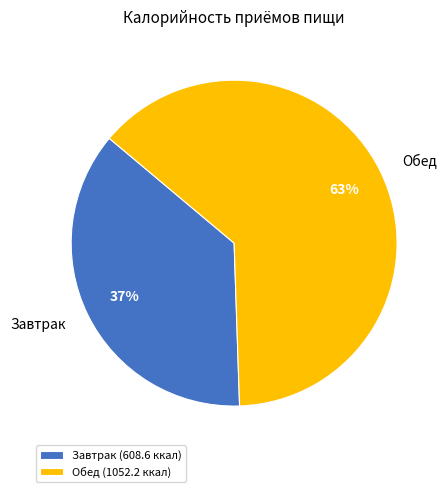

Rank the categories by value from highest to lowest.

Обед, Завтрак